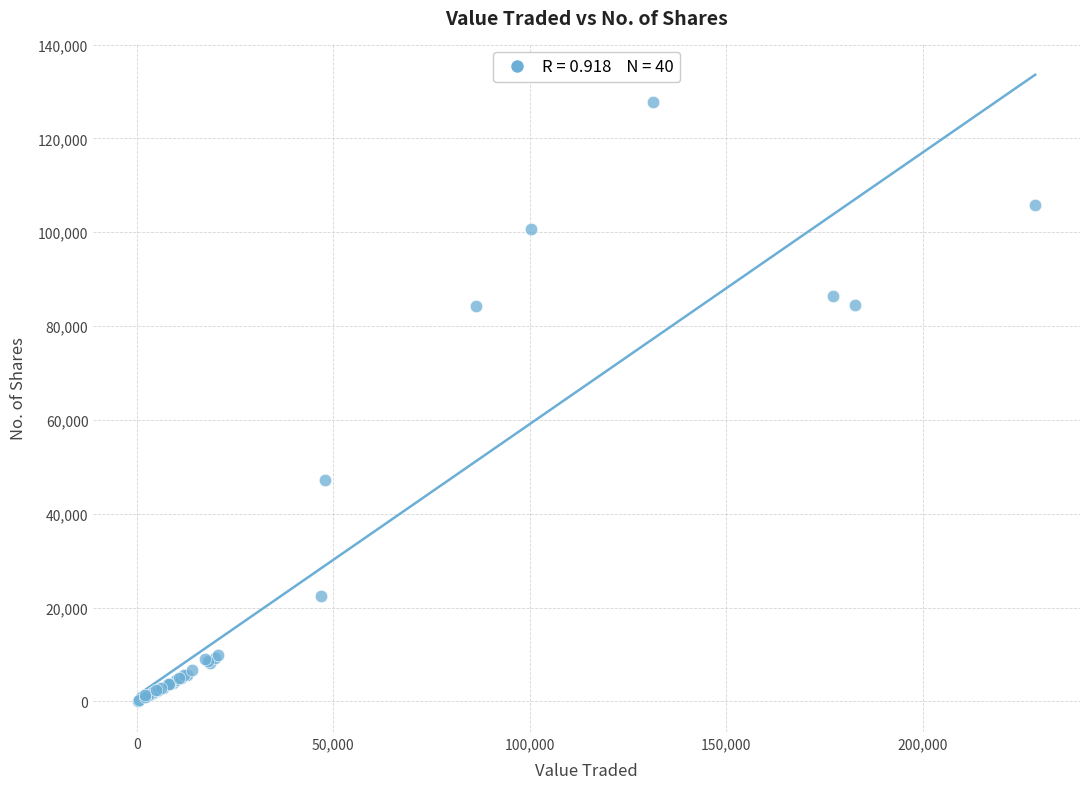

What Y value in the scatter plot is closest to 63994?

47203